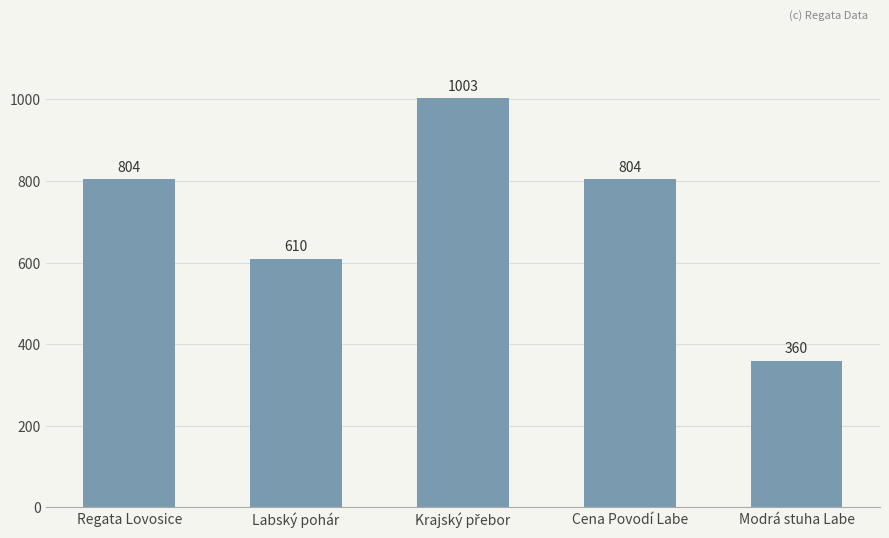

Reading left to right, what are all the values shown in this chart?

804	610	1003	804	360